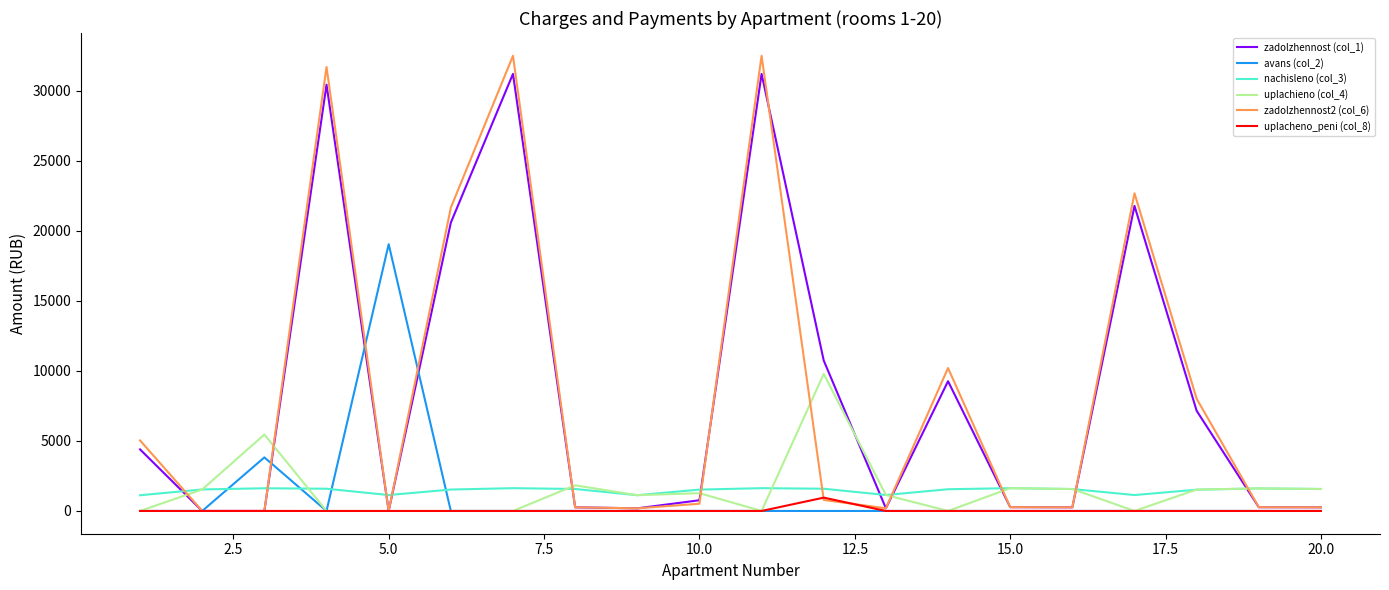

How many distinct data groups are displayed?

6